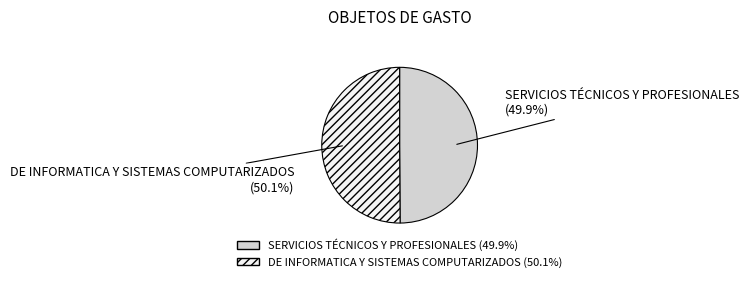

Approximately how many times larger is the value at SERVICIOS TÉCNICOS Y PROFESIONALES (49.9%) compared to DE INFORMATICA Y SISTEMAS COMPUTARIZADOS (50.1%)?

1.0